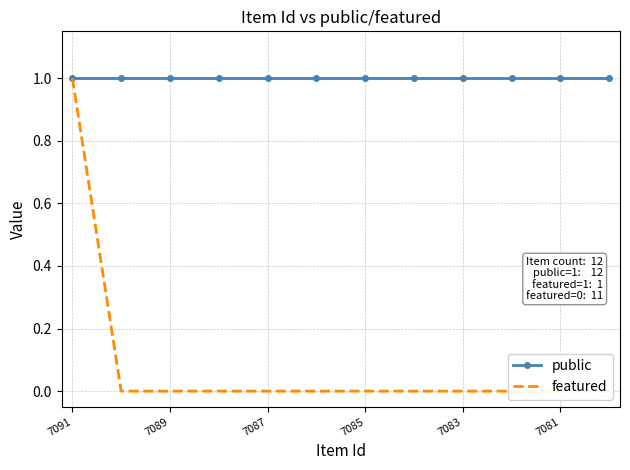

Does the chart have visible grid lines?

Yes